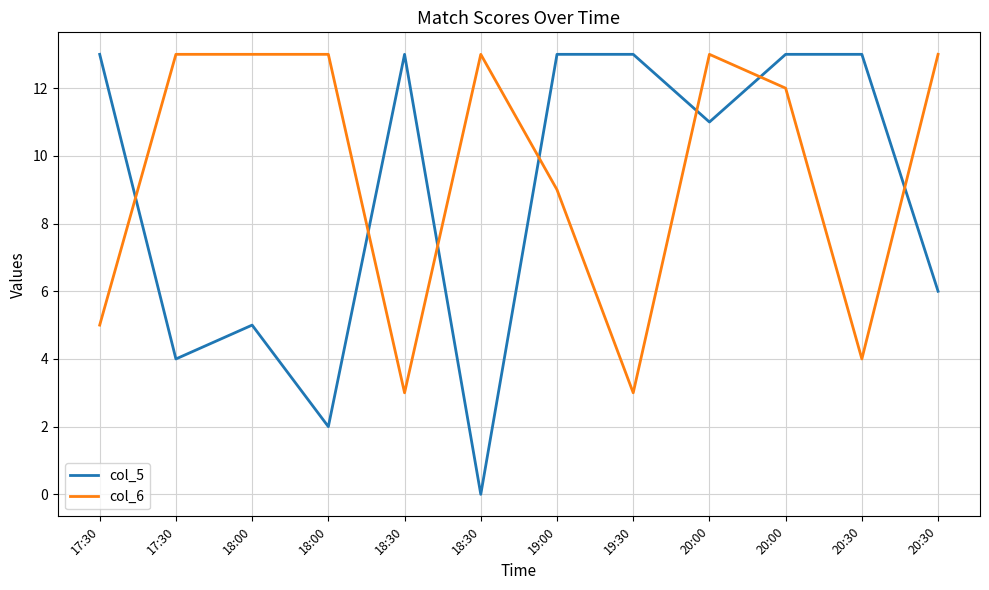

Is this an area chart (filled region under the line)?

No